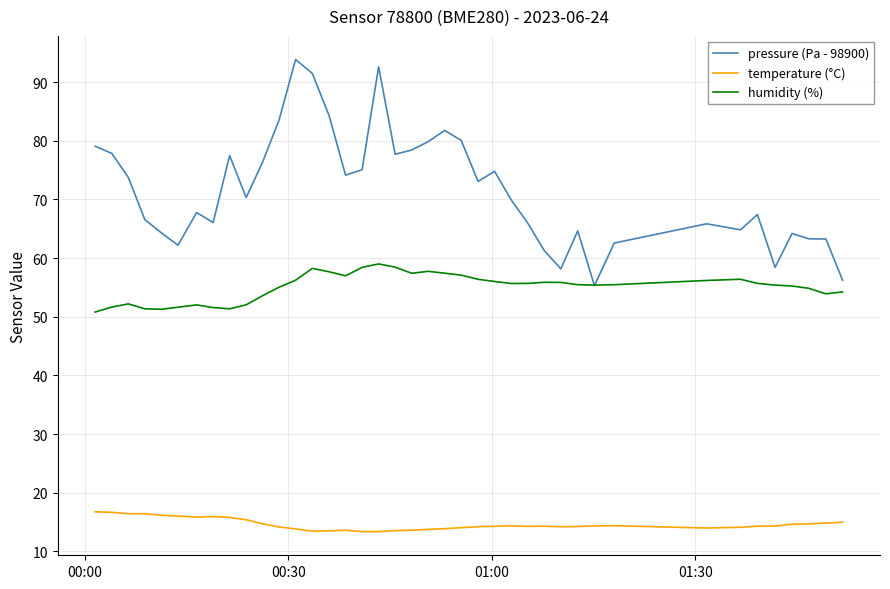

What is the maximum value shown in the chart?

93.8